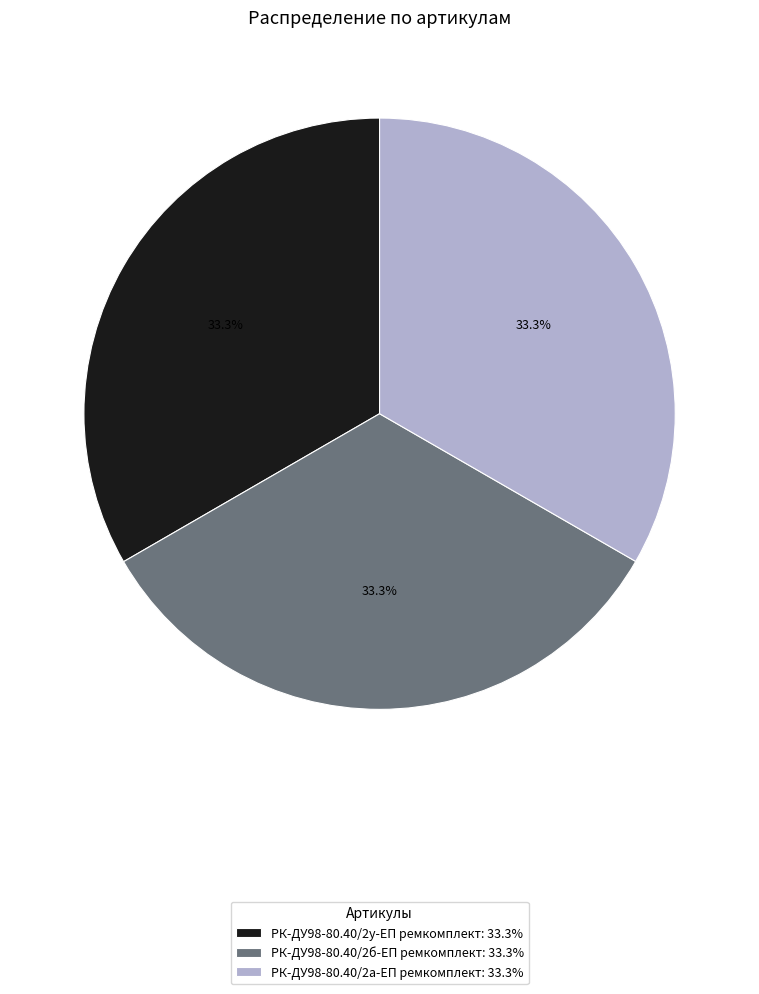

Is there any slice that represents more than half of the pie?

No